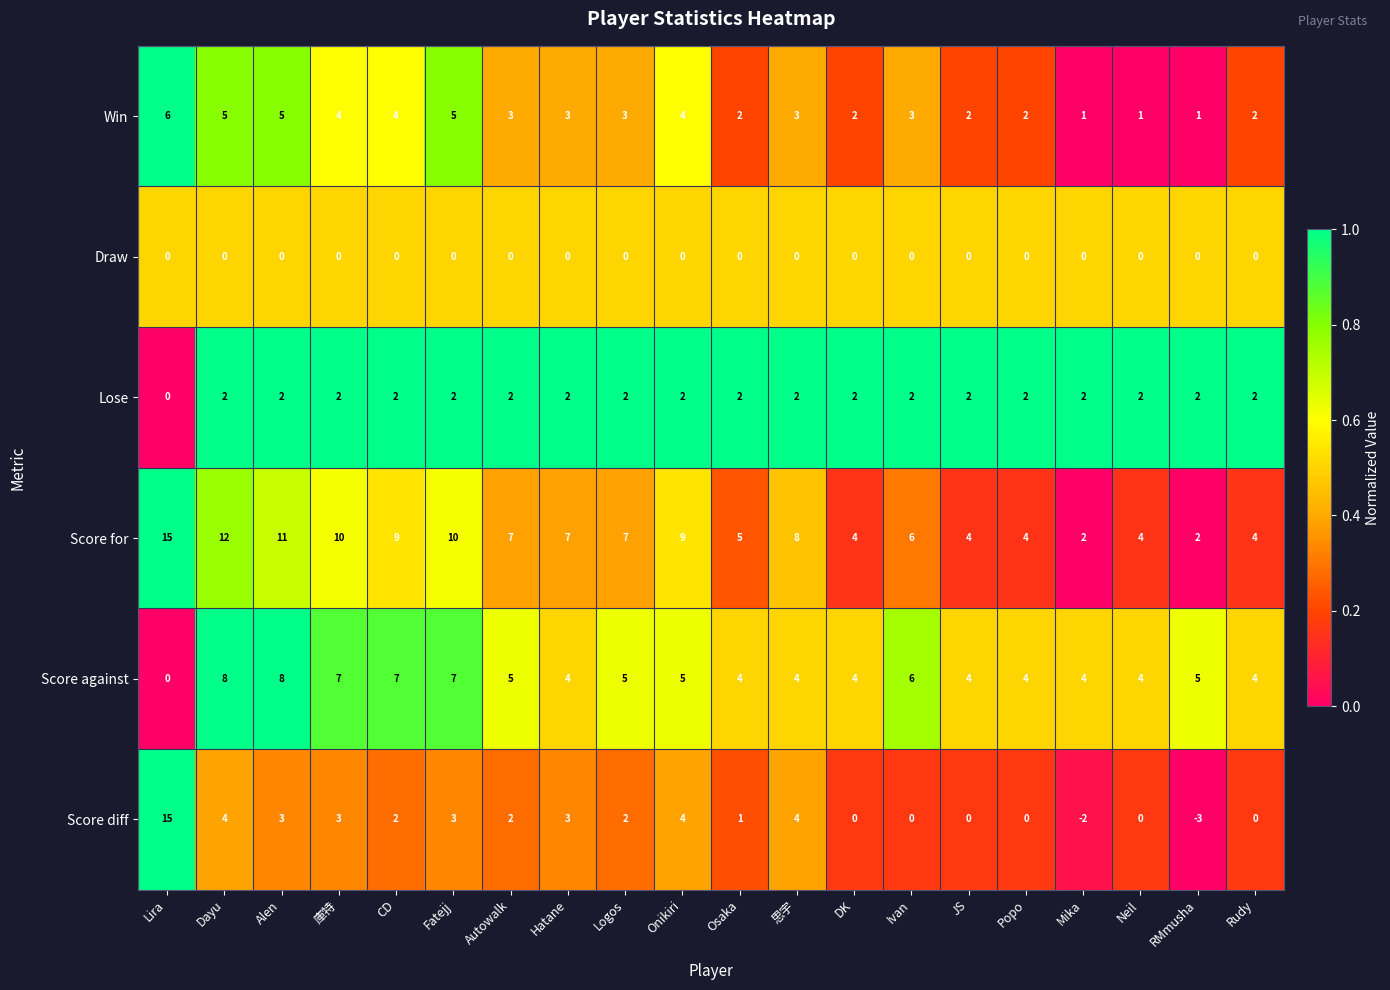

Which series has the largest range (max minus min)?

Score diff